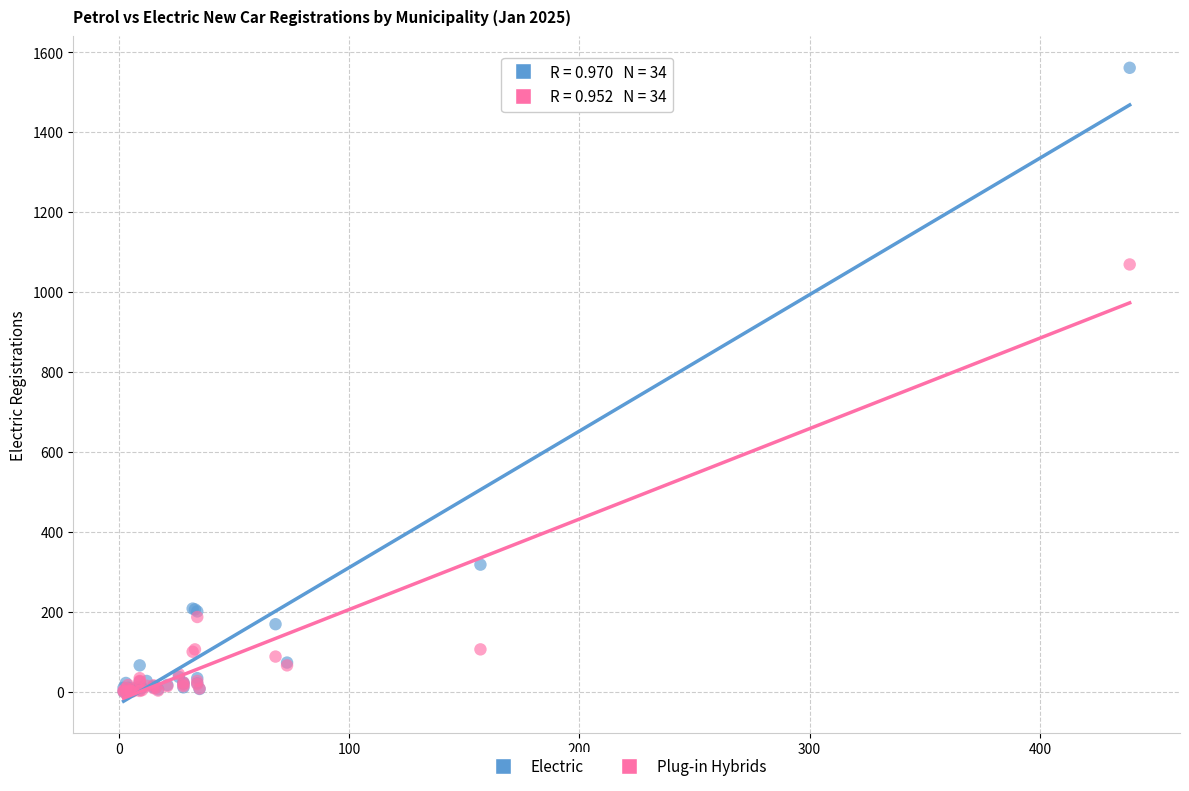

Across all series, what Y value is closest to 780?

1069